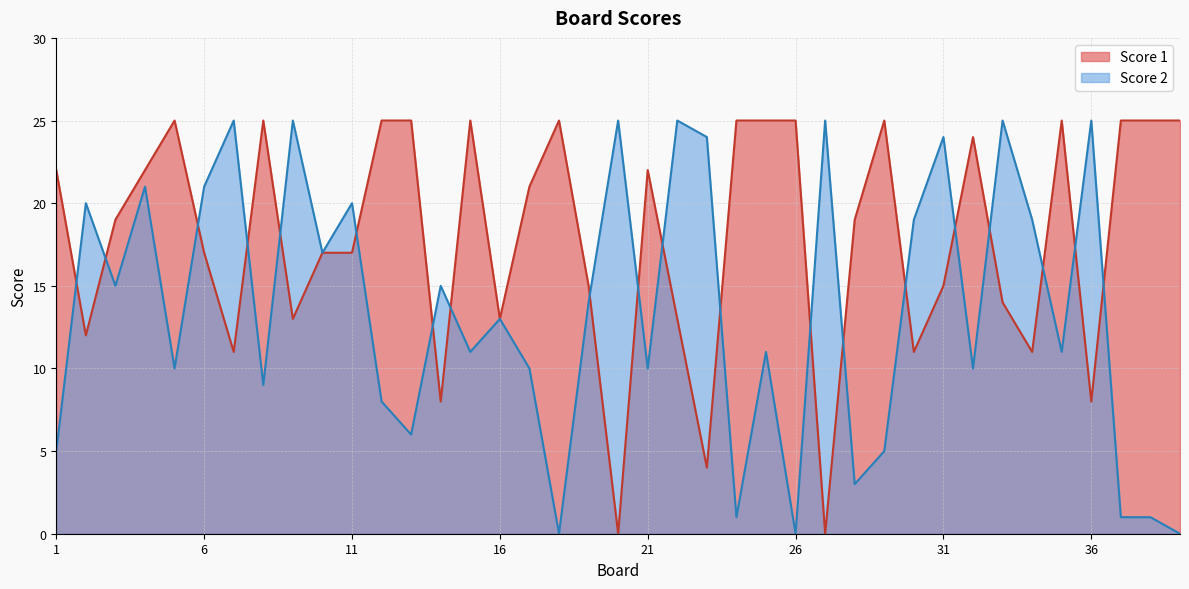

The Score 2 series shows 5 at 28. True or false?

False